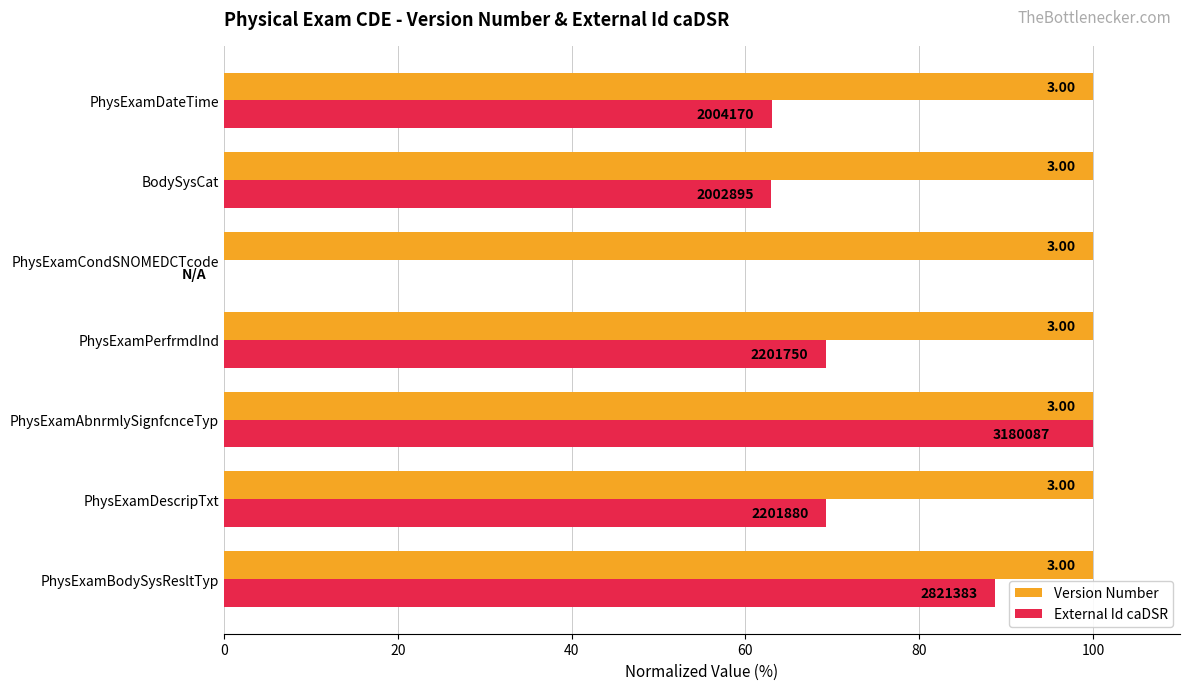

List the series in order of their overall mean, lowest first.

Version Number, External Id caDSR